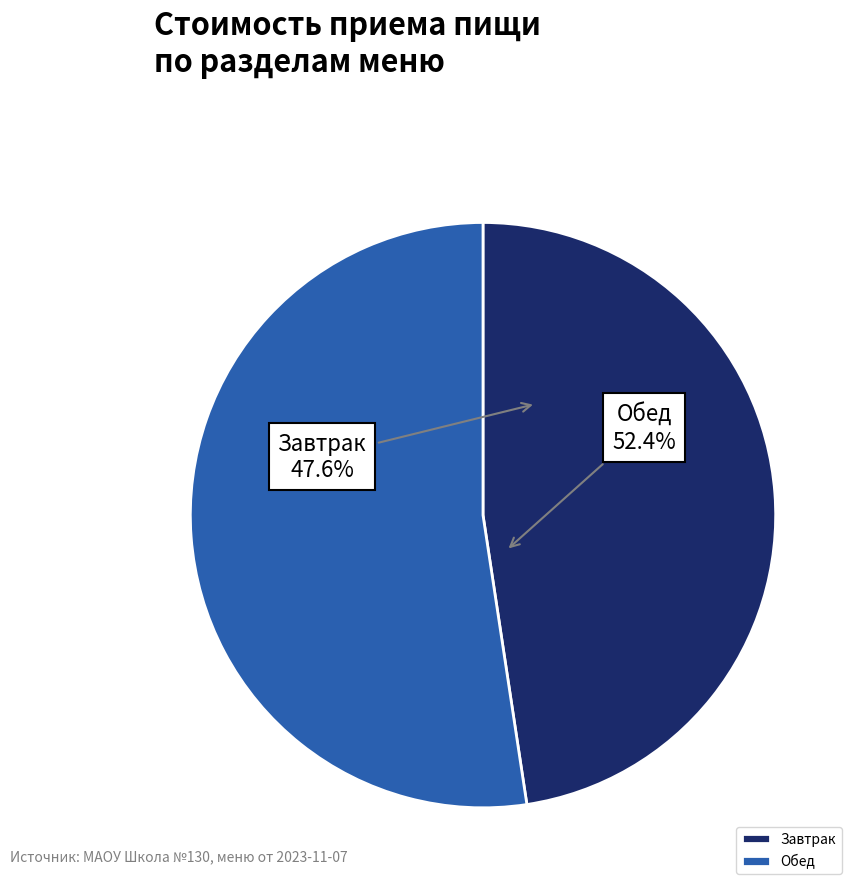

To the nearest percent, what portion does Завтрак represent?

48%